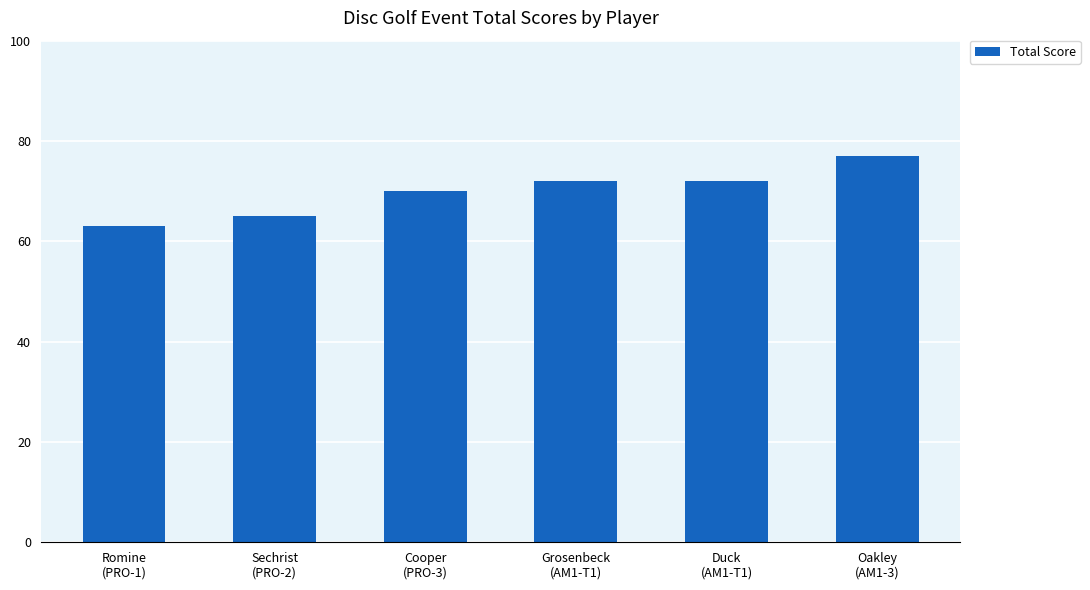

Are the bars grouped side by side (vs. stacked)?

No